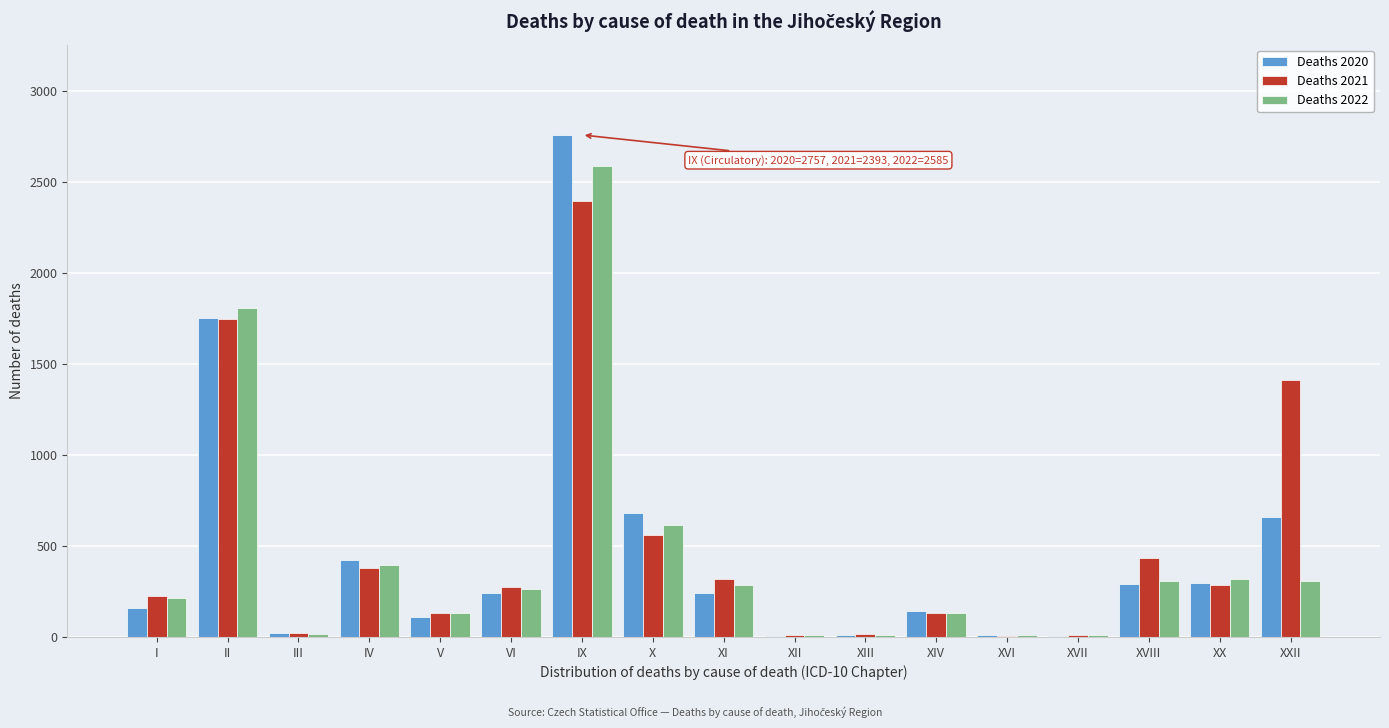

What is the highest value of the Deaths 2022 series?

2585